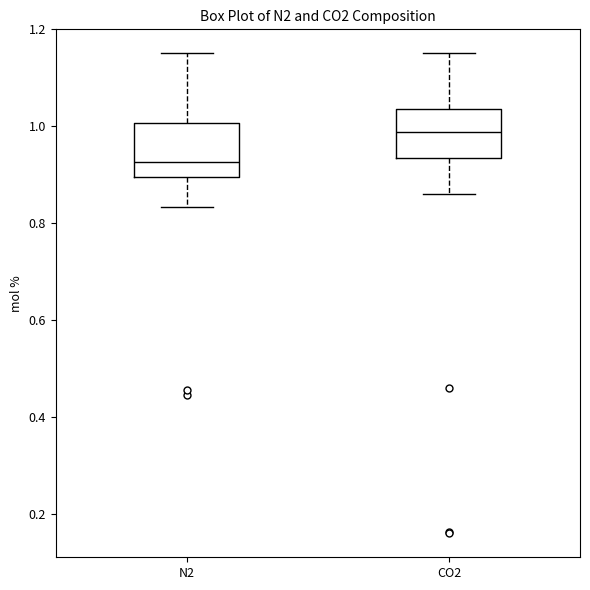

Where is the lower edge of the box for N2 on the y-axis? The values are not printed on the chart, so give them approximately, as read against the axis.

0.90